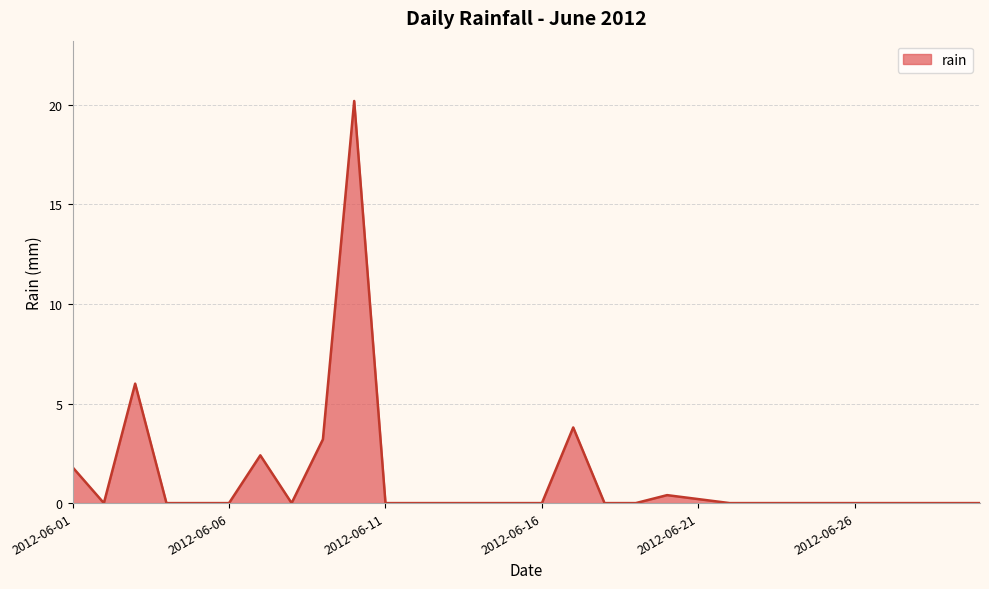

What is the difference between the maximum and minimum values?

20.2